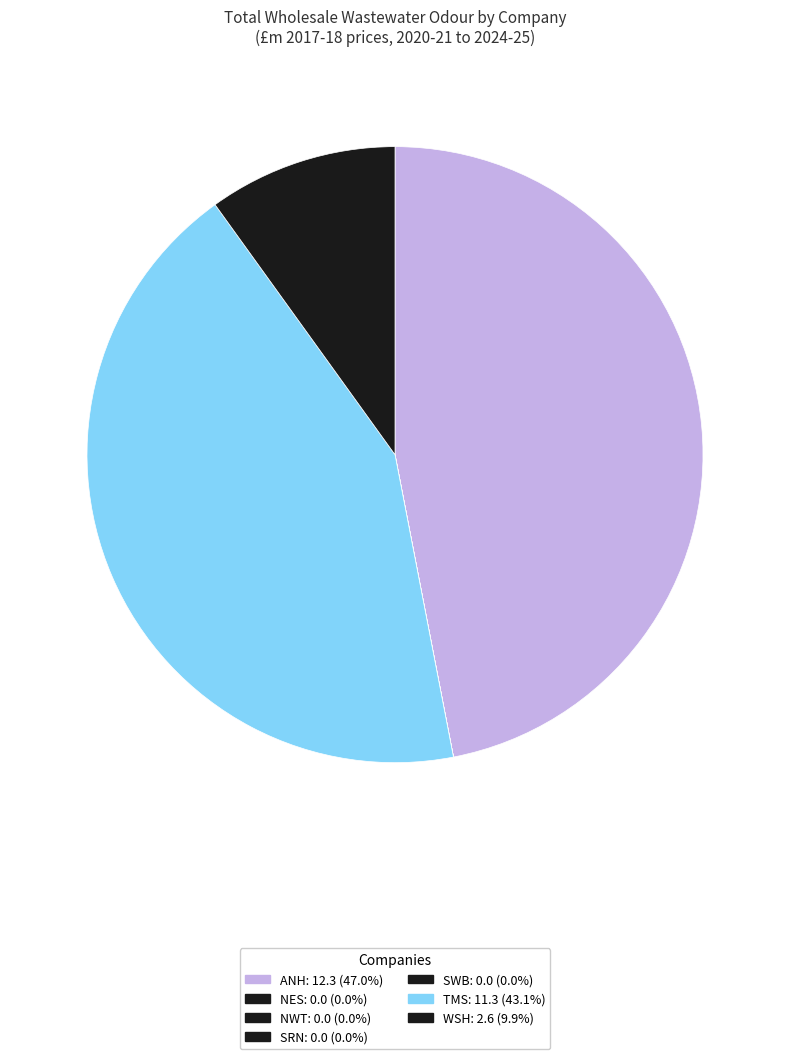

Is it true that ANH is 30% of the pie?

False